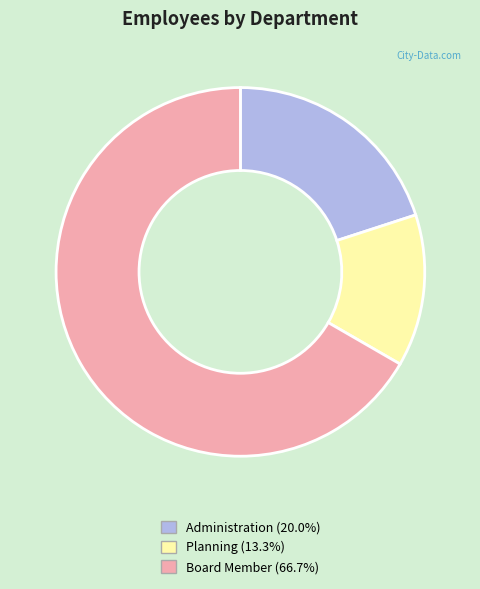

Is the sum of Administration and Planning greater than half?

No